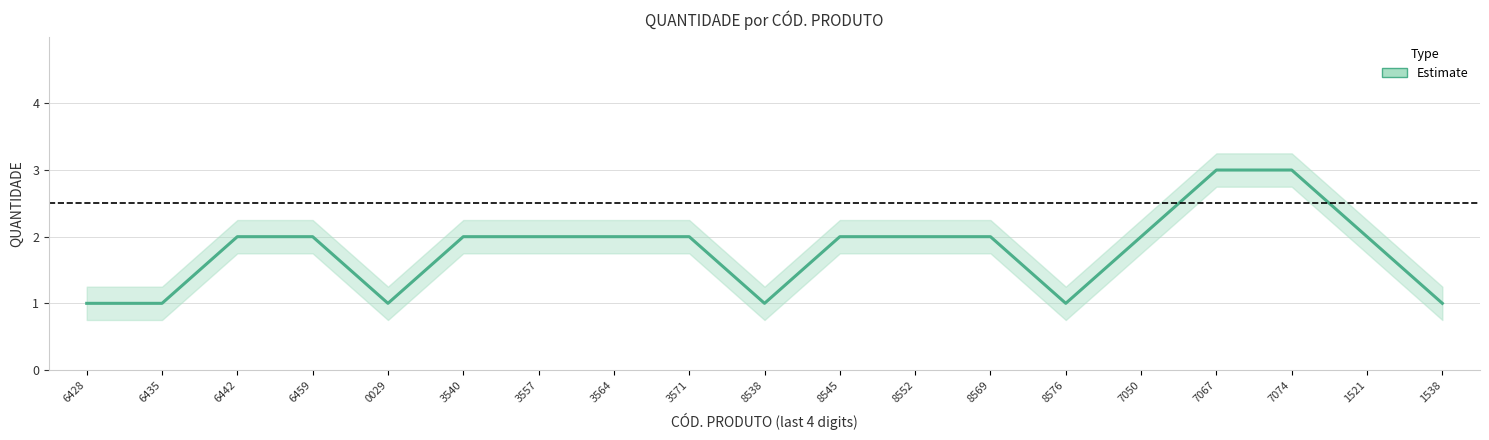

What is the smallest value displayed?

1